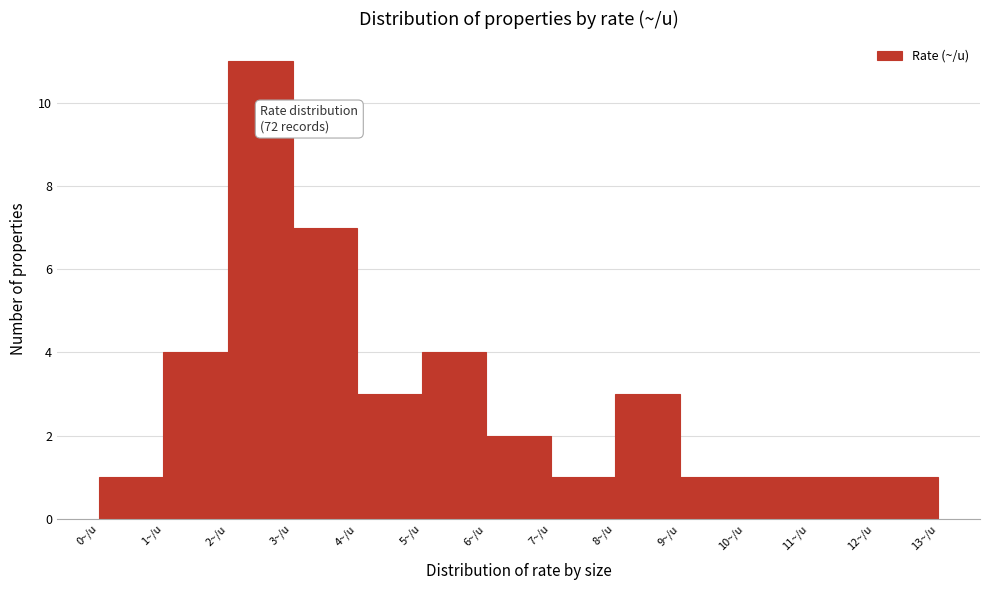

Which range on the x-axis has the tallest bar?

2 to 3